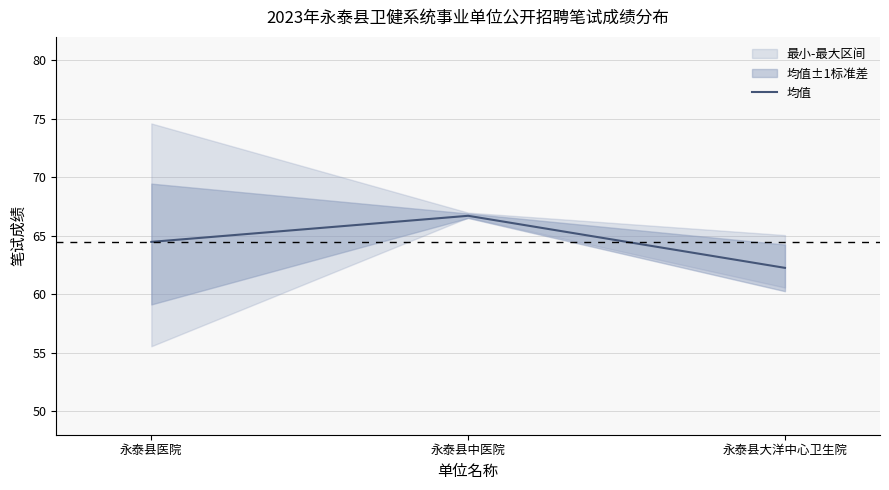

Reading left to right, transcribe all the data shown in this chart.

64.5	66.7	62.3